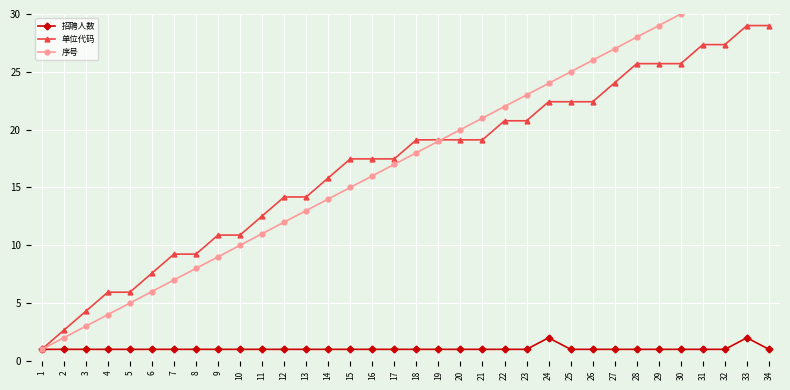

What is the highest value of the 序号 series?

34.0